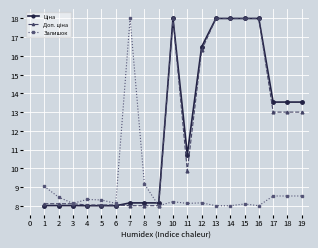

What is the greatest value displayed?

18.0